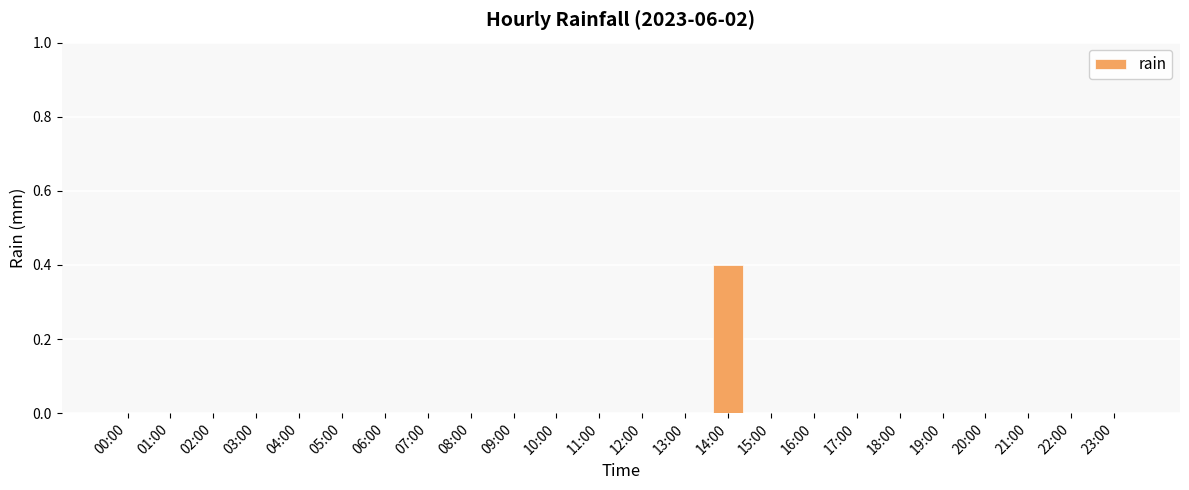

What is the maximum value shown in the chart?

0.4